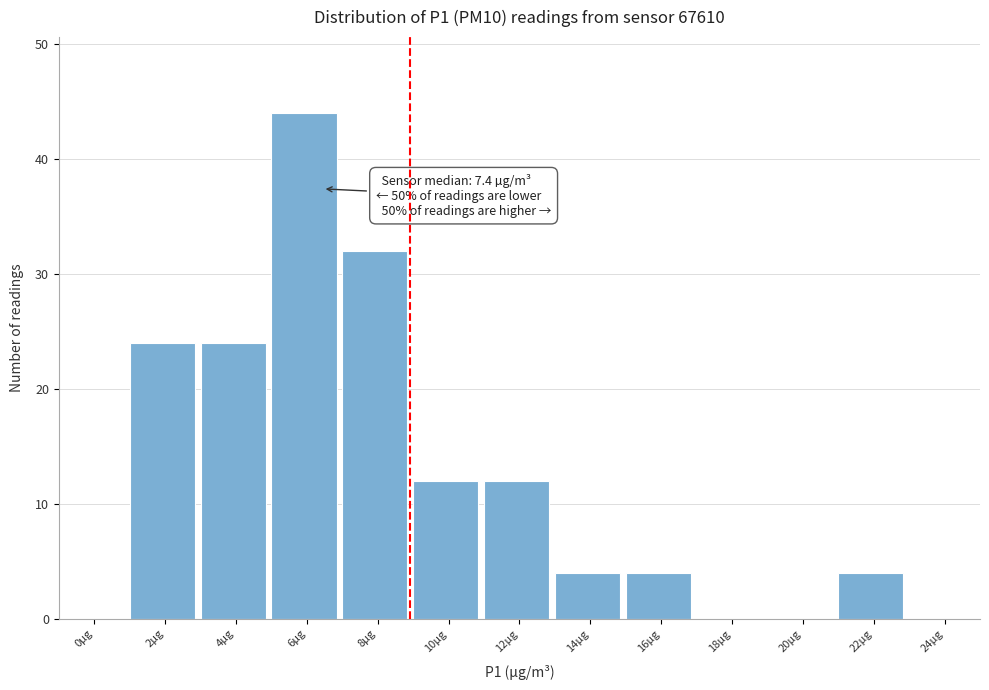

Reading left to right, list all the values displayed in this chart.

0µg=0	2µg=24	4µg=24	6µg=44	8µg=32	10µg=12	12µg=12	14µg=4	16µg=4	18µg=0	20µg=0	22µg=4	24µg=0